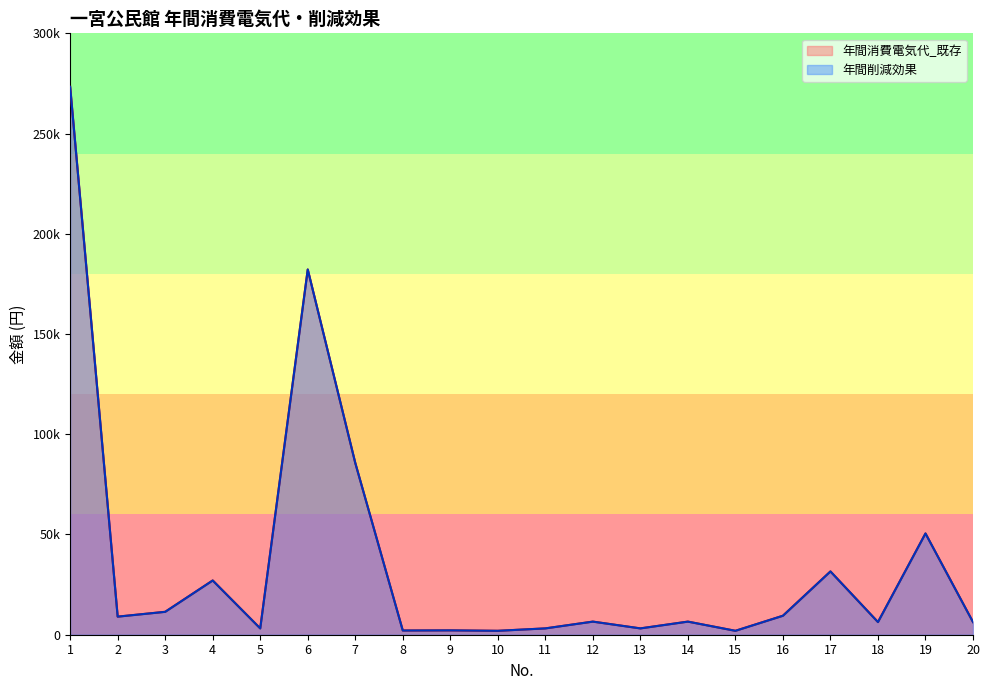

What is the sum of all 年間削減効果 values?

723642.3